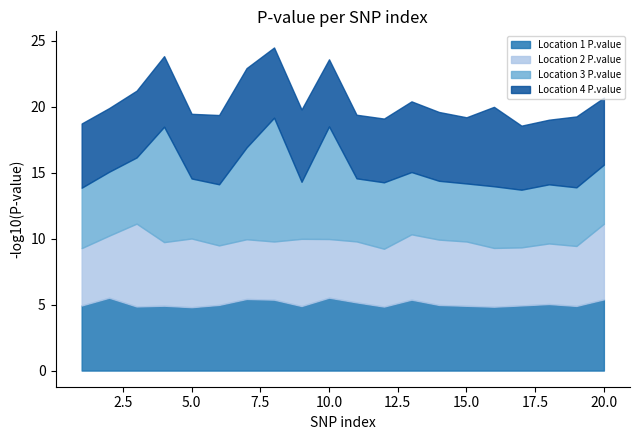

In Location 2 P.value, how many points are higher than both neighbors (excluding endpoints)?

7